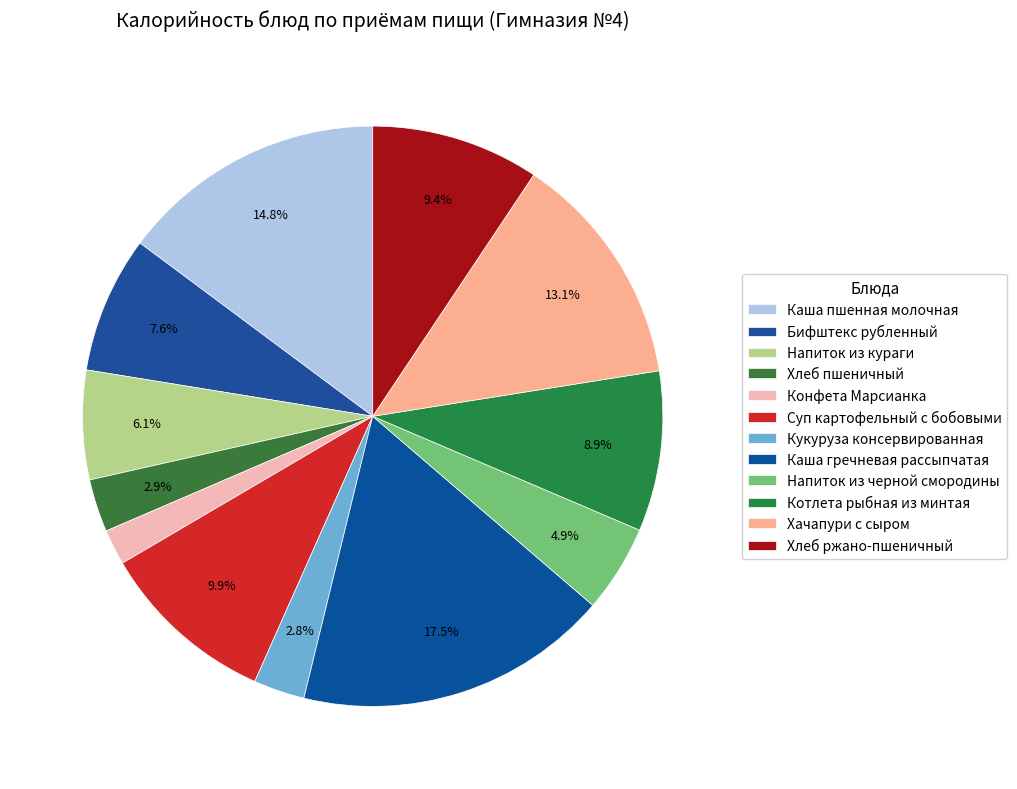

Between Хлеб пшеничный and Хачапури с сыром, which is larger?

Хачапури с сыром